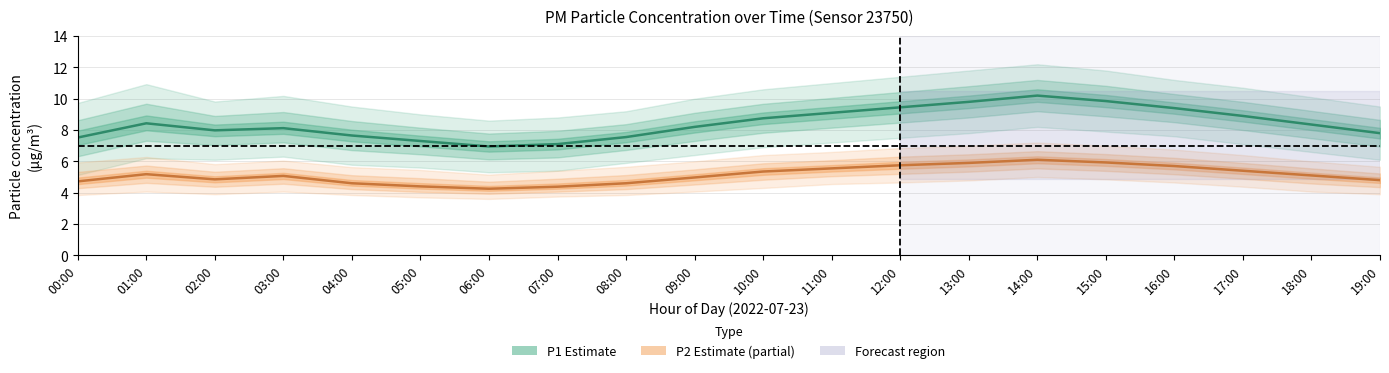

Which series changed the most between 06:00 and 08:00?

P1_lower